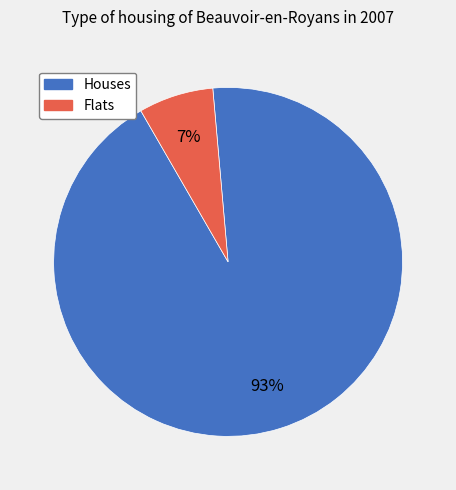

To the nearest percent, what is the average slice percentage?

50%